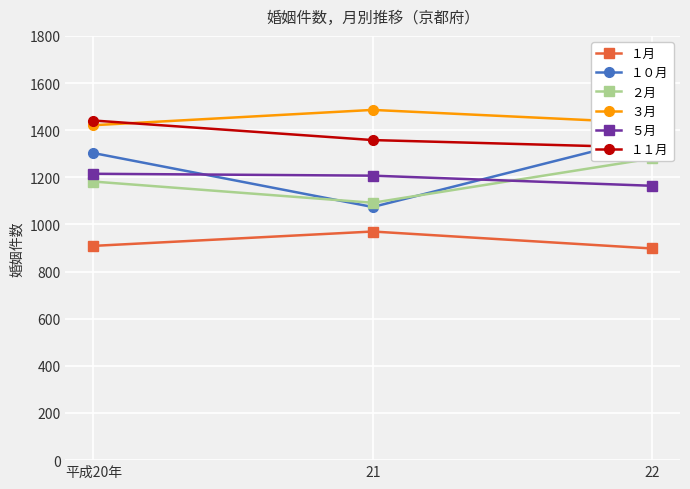

What is the value of the ５月 point at the 3rd from the left?

1164